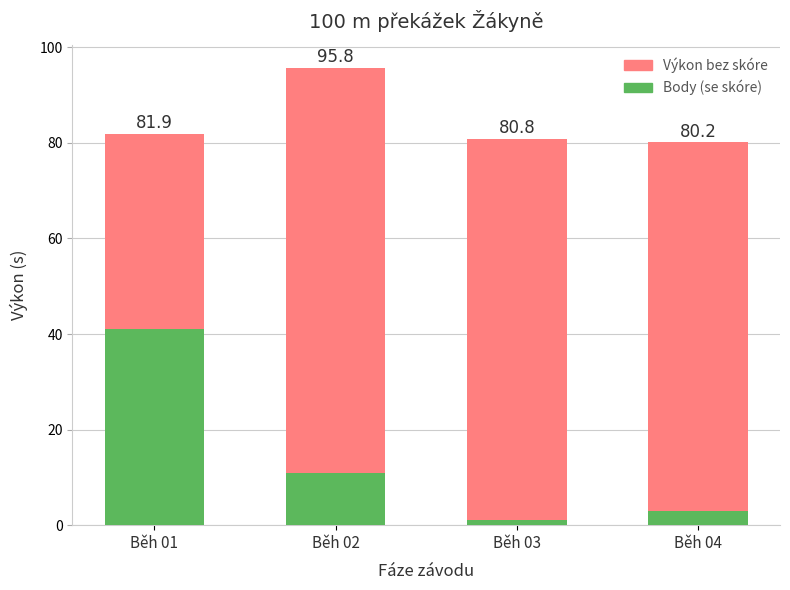

Are the bars grouped side by side (vs. stacked)?

No